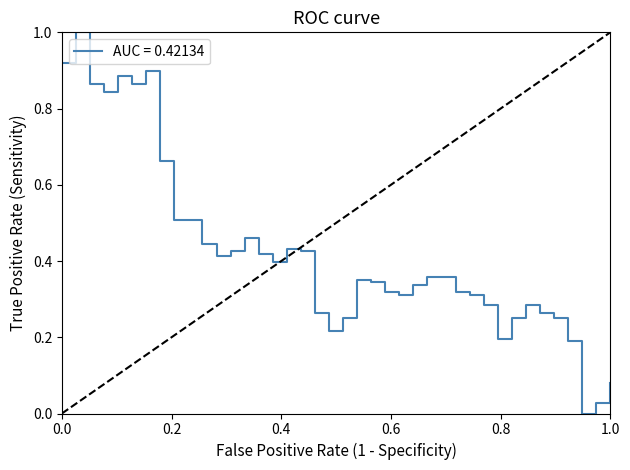

How many values are above zero?

39